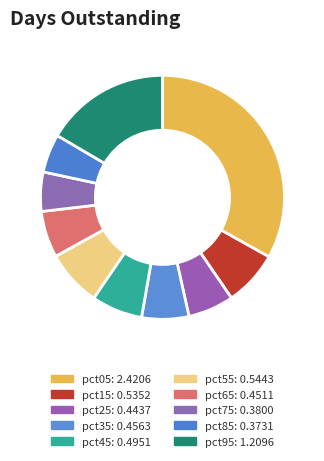

Does pct85 account for over 50% of the chart?

No